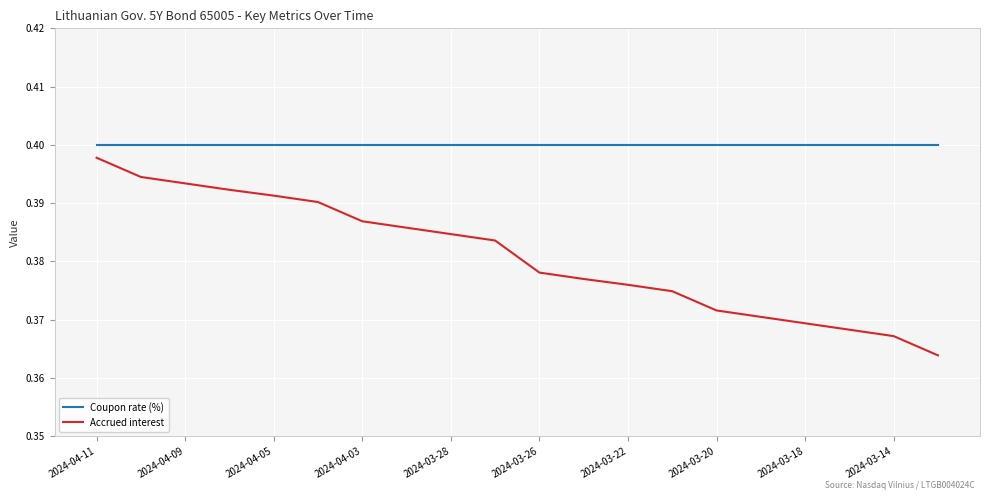

Which series has the largest range (max minus min)?

Accrued interest